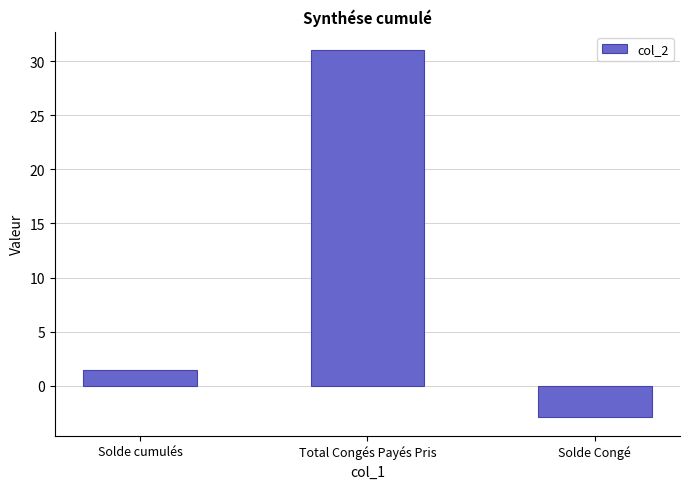

Reading right to left, extract all data points from this chart.

-2.9	31.0	1.5